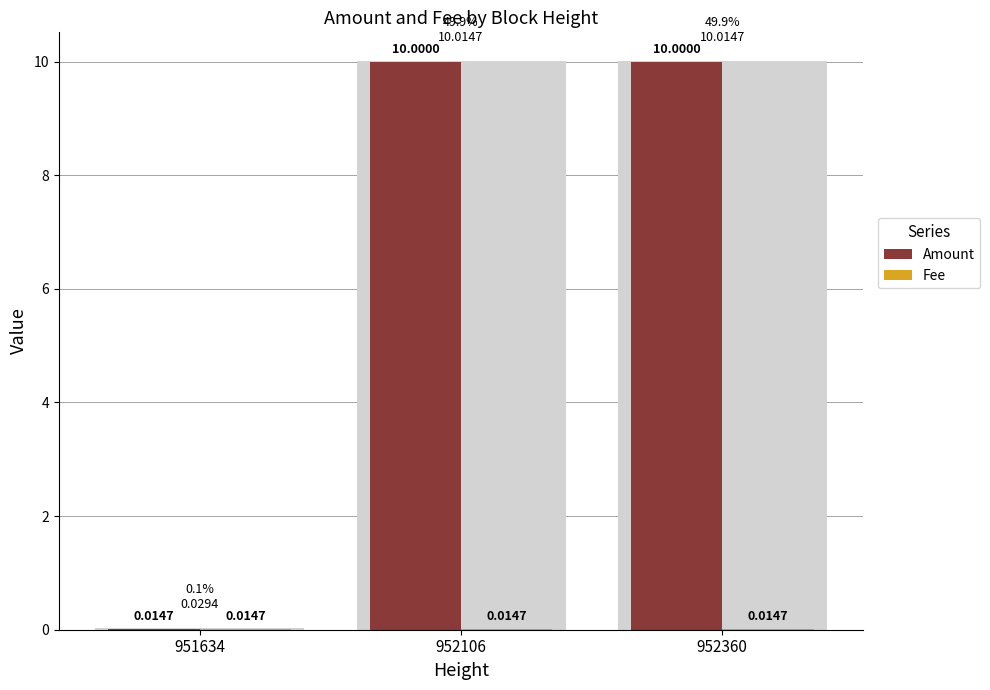

Where is Amount nearest to the value 5?

951634